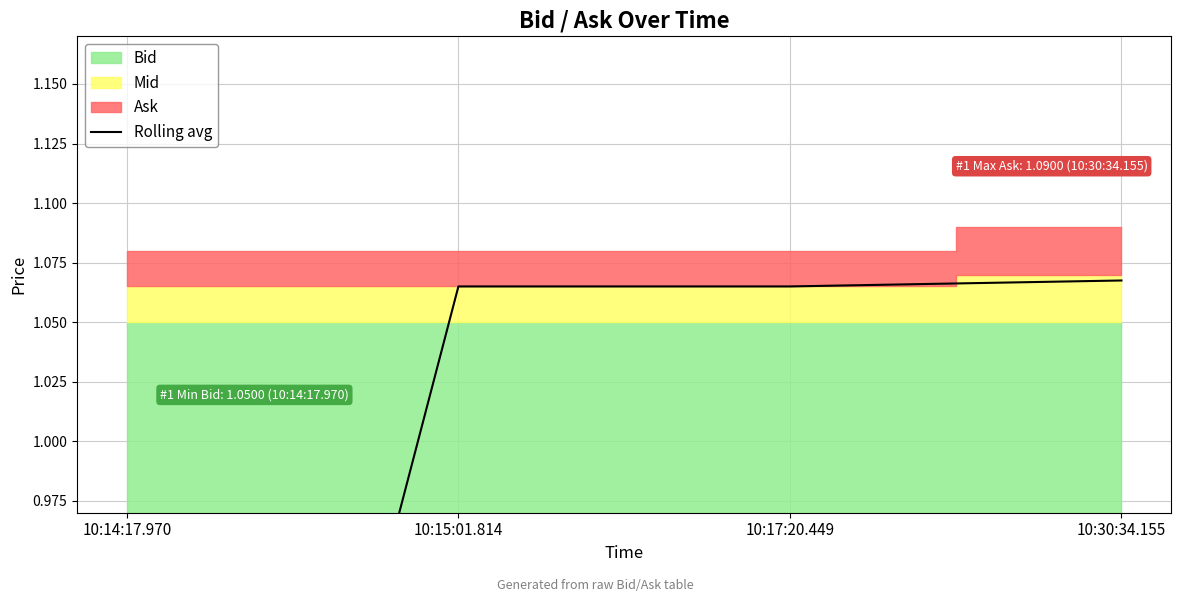

The value at 10:15:01.814 is 1.1. True or false?

True